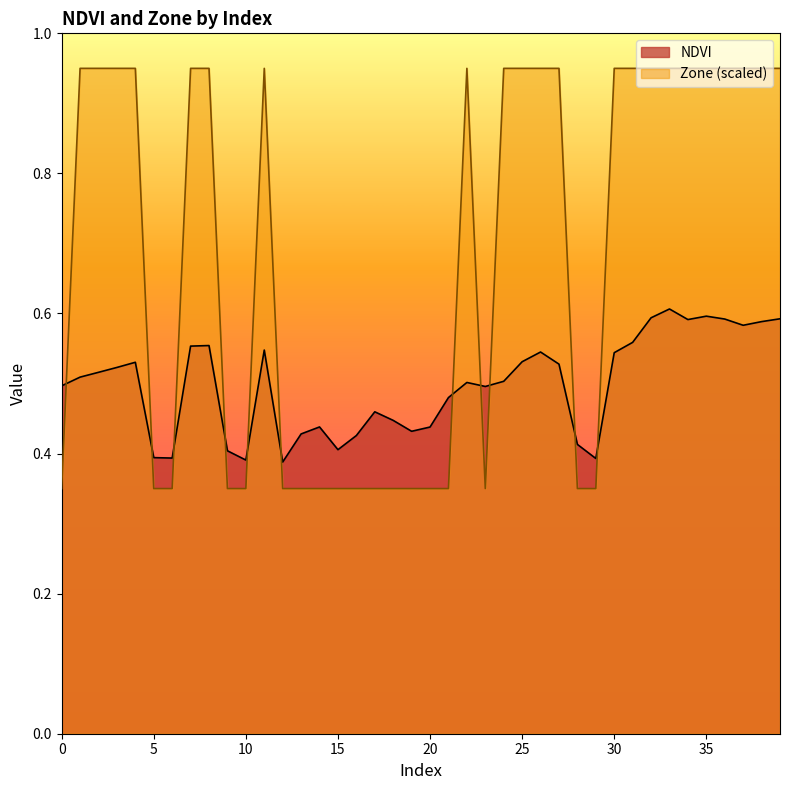

How many lines are shown in the chart?

2